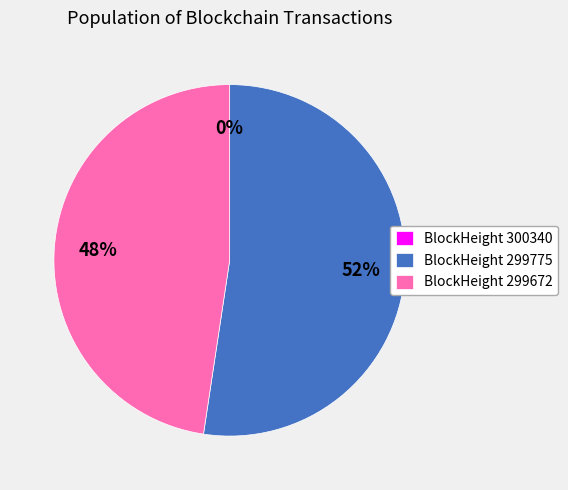

Which slice is the largest?

299775